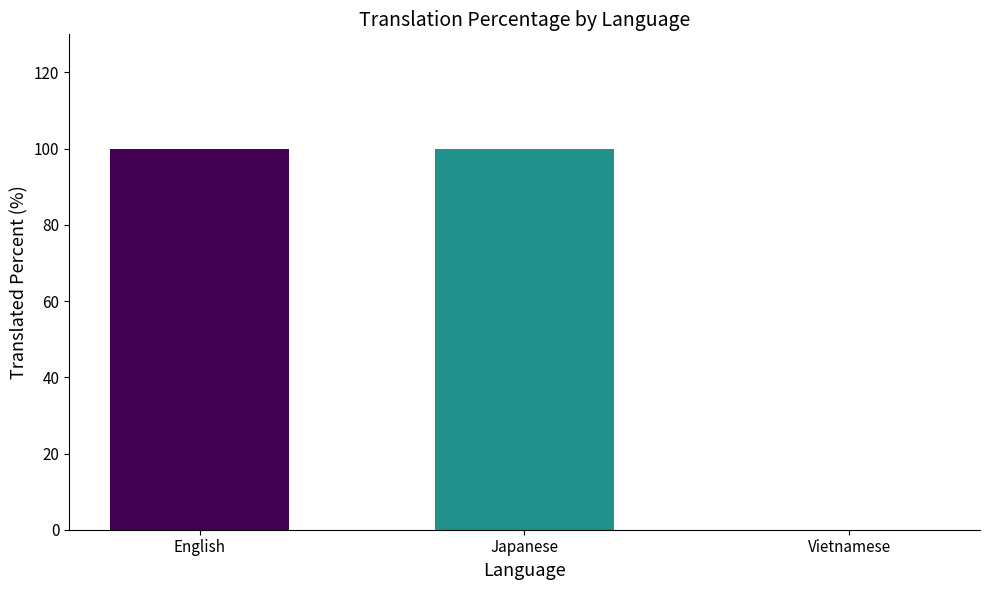

How many categories are shown in the chart?

3